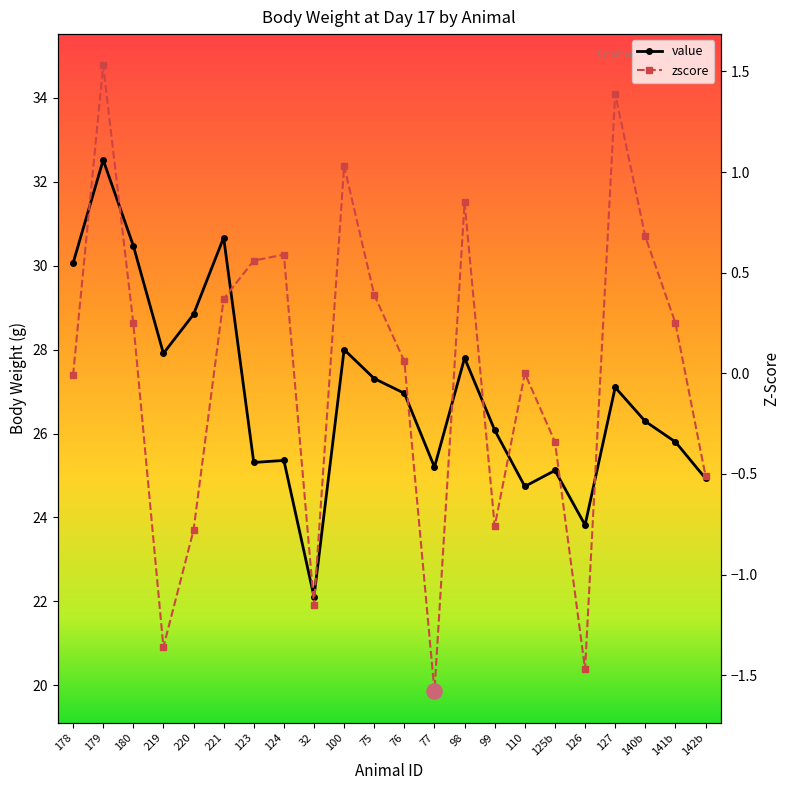

At which category is the sum across all series the highest?

179